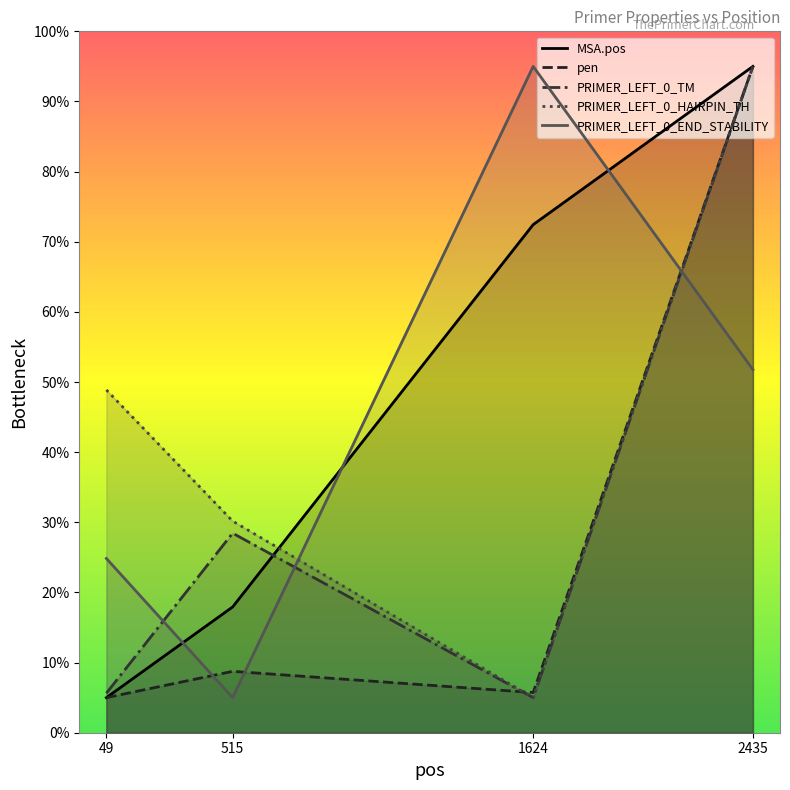

At which category is the sum across all series the highest?

2435